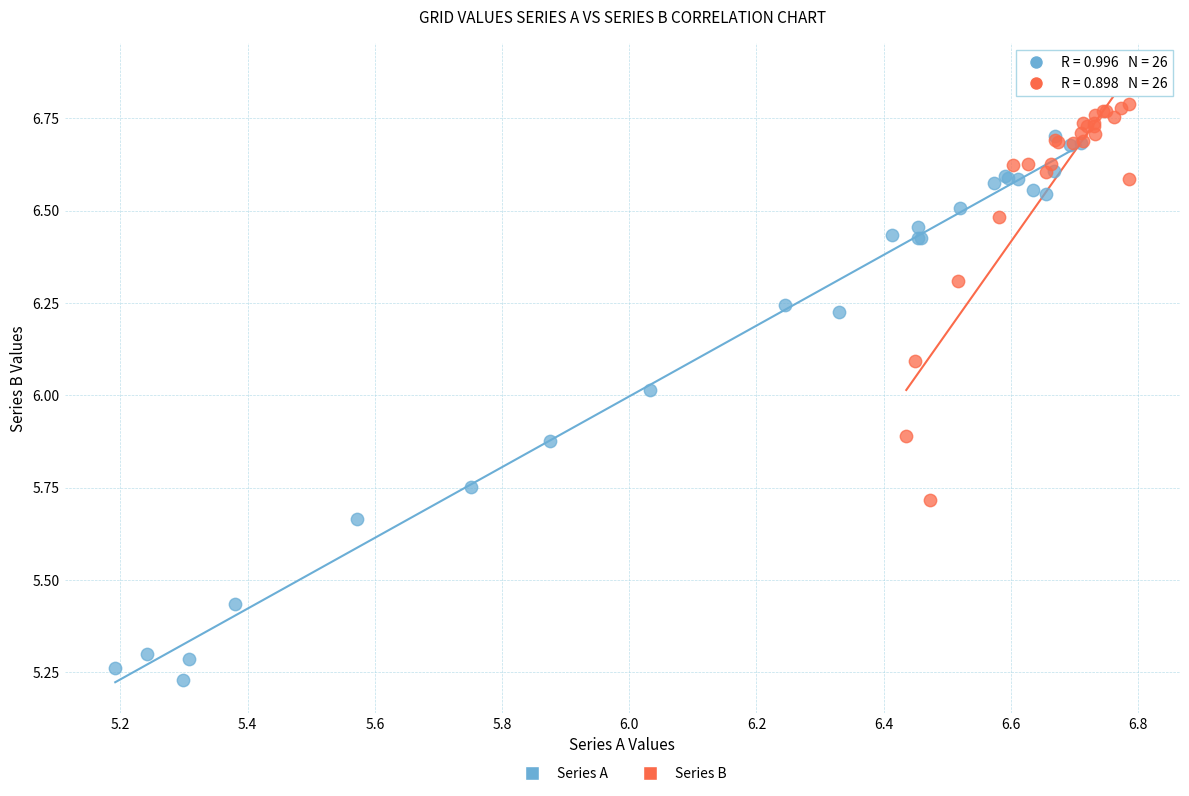

Which series reaches the minimum Y coordinate?

Series A